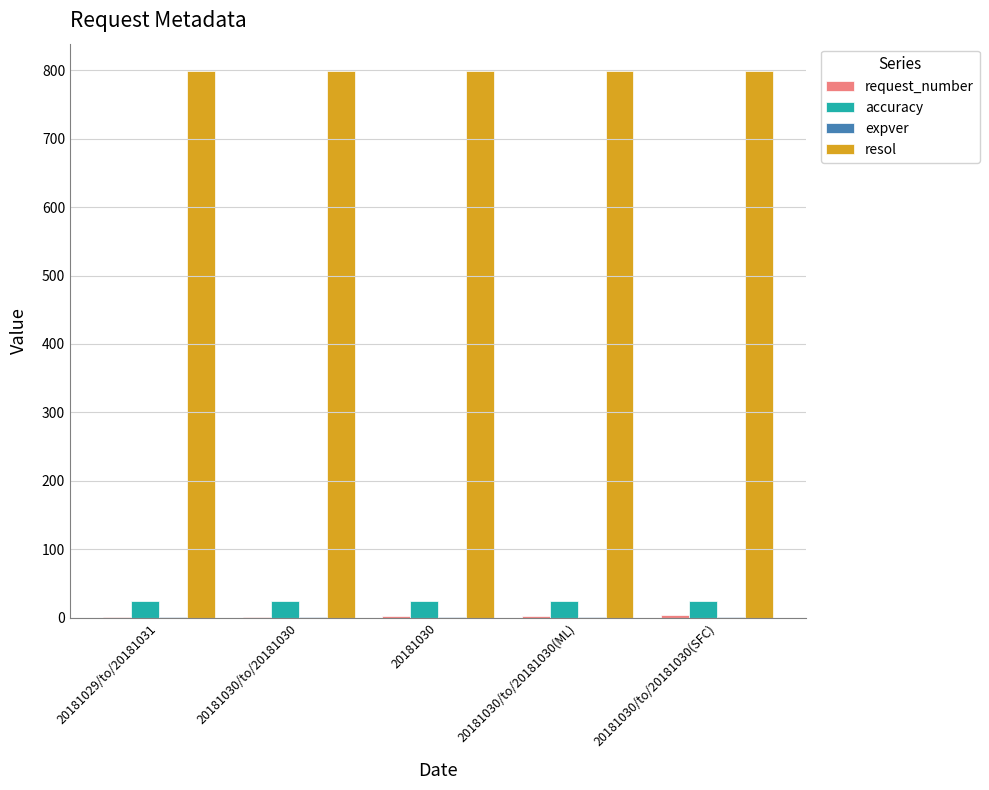

Which series has the largest total across all categories?

resol